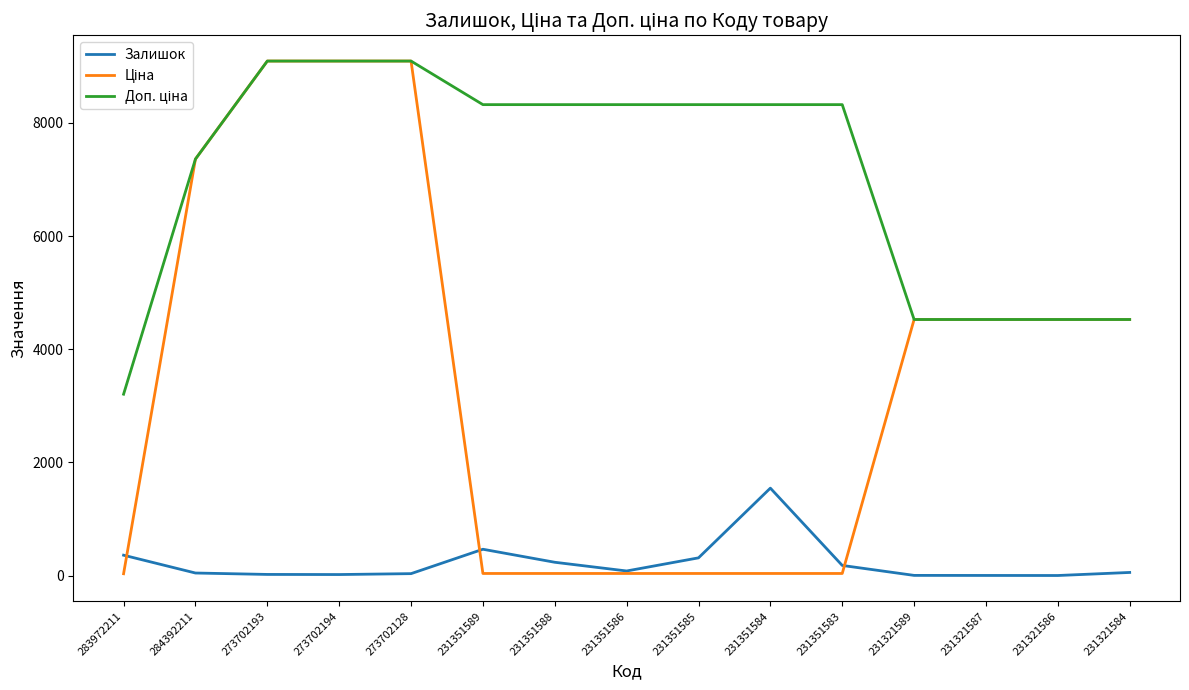

What is the maximum value shown in the chart?

9092.0